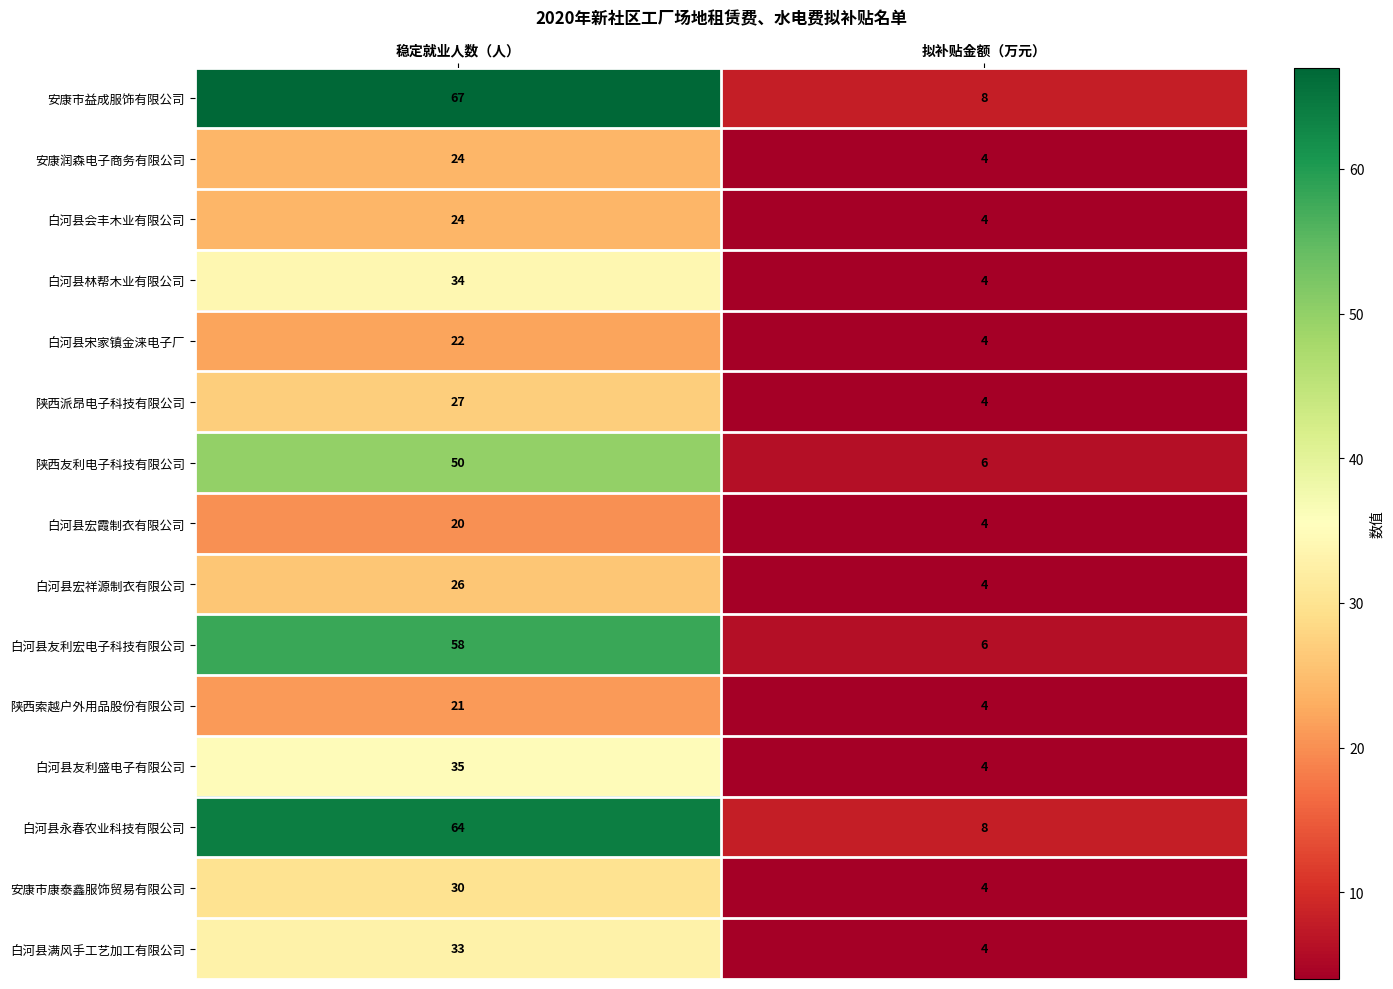

At which category does the chart reach its peak across all series?

稳定就业人数（人）